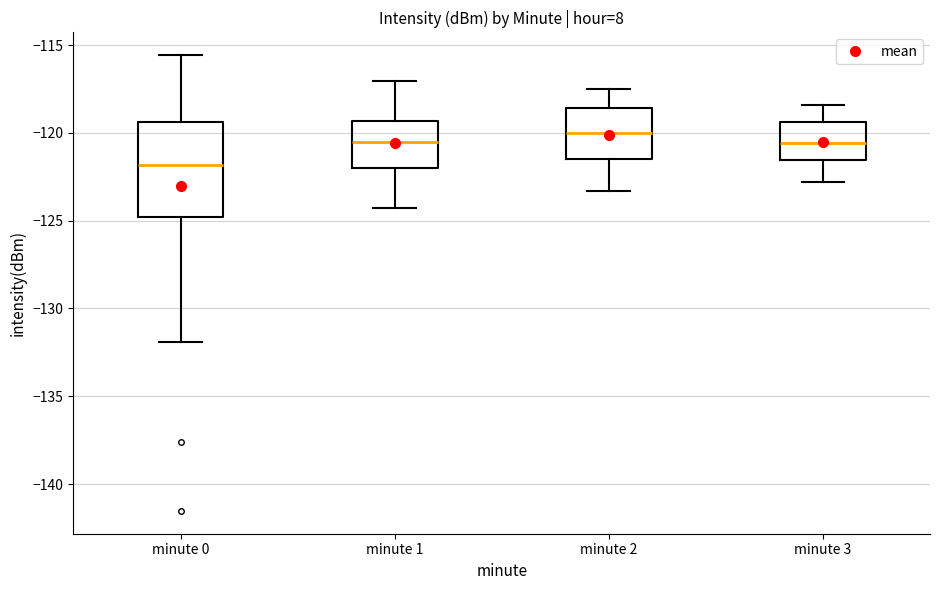

Comparing the boxes themselves (not the whiskers), which one is the tallest?

minute 0